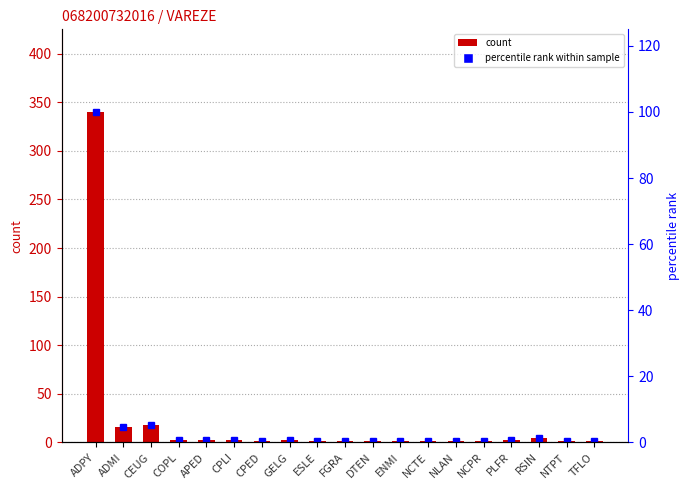

List the series in order of their peak value, lowest first.

percentile rank within sample, col_2